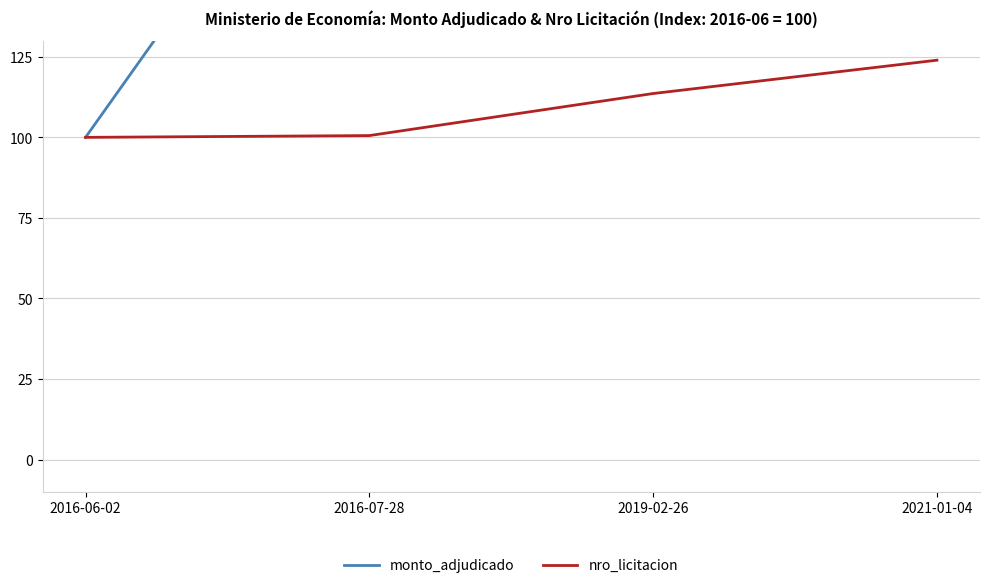

How many lines are shown in the chart?

2